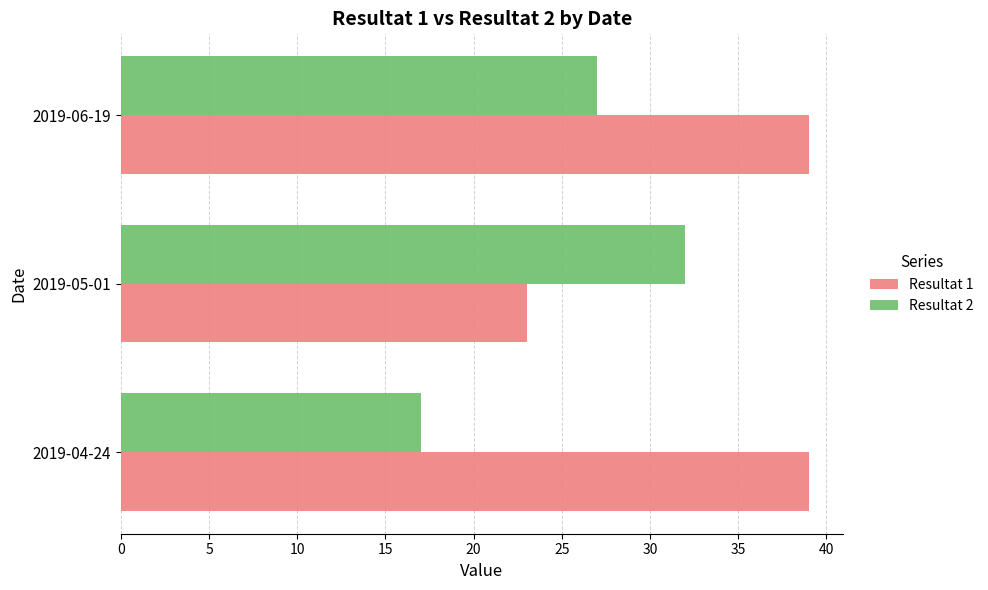

What is the difference between the highest and lowest values at 2019-04-24?

22